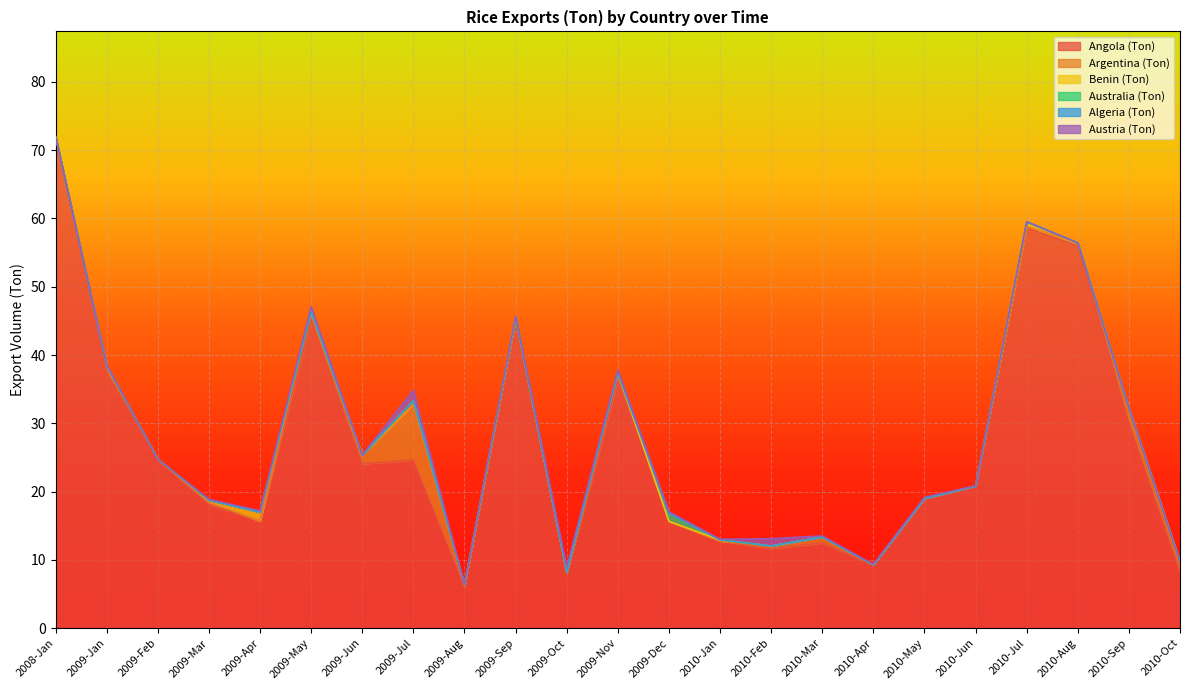

How many lines are shown in the chart?

6